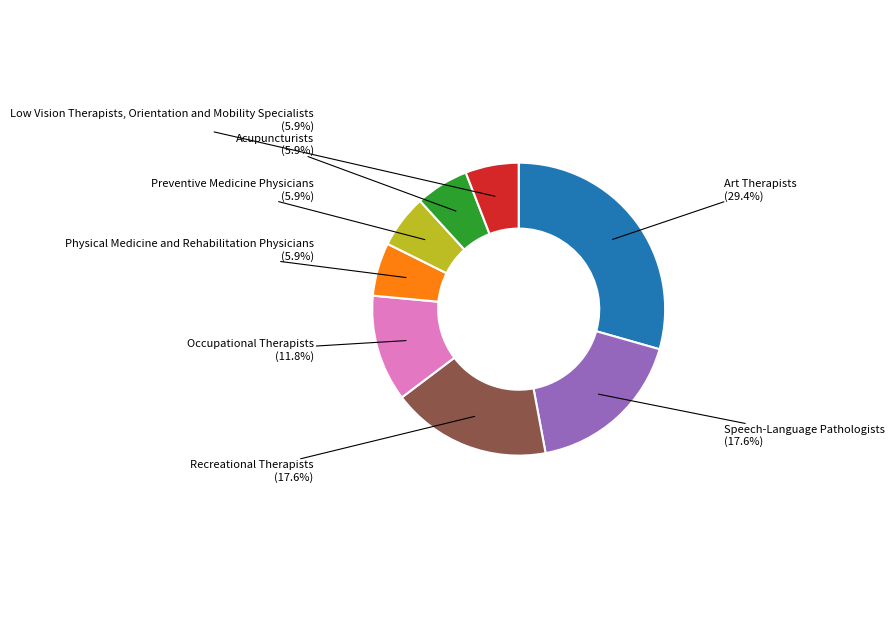

The Speech-Language Pathologists slice represents 18% of the pie. True or false?

True